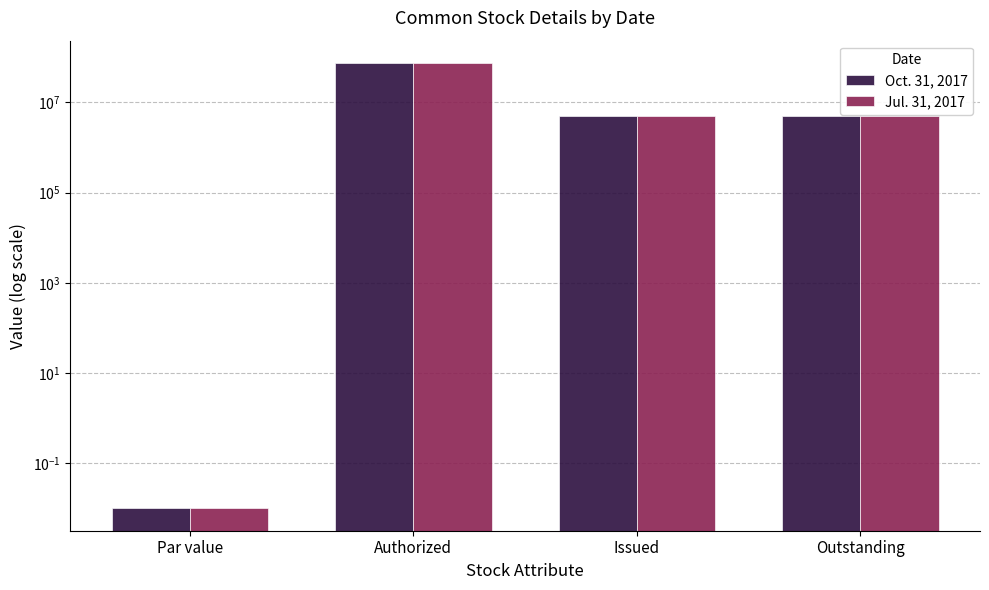

Which series has the widest spread of values?

Oct. 31, 2017